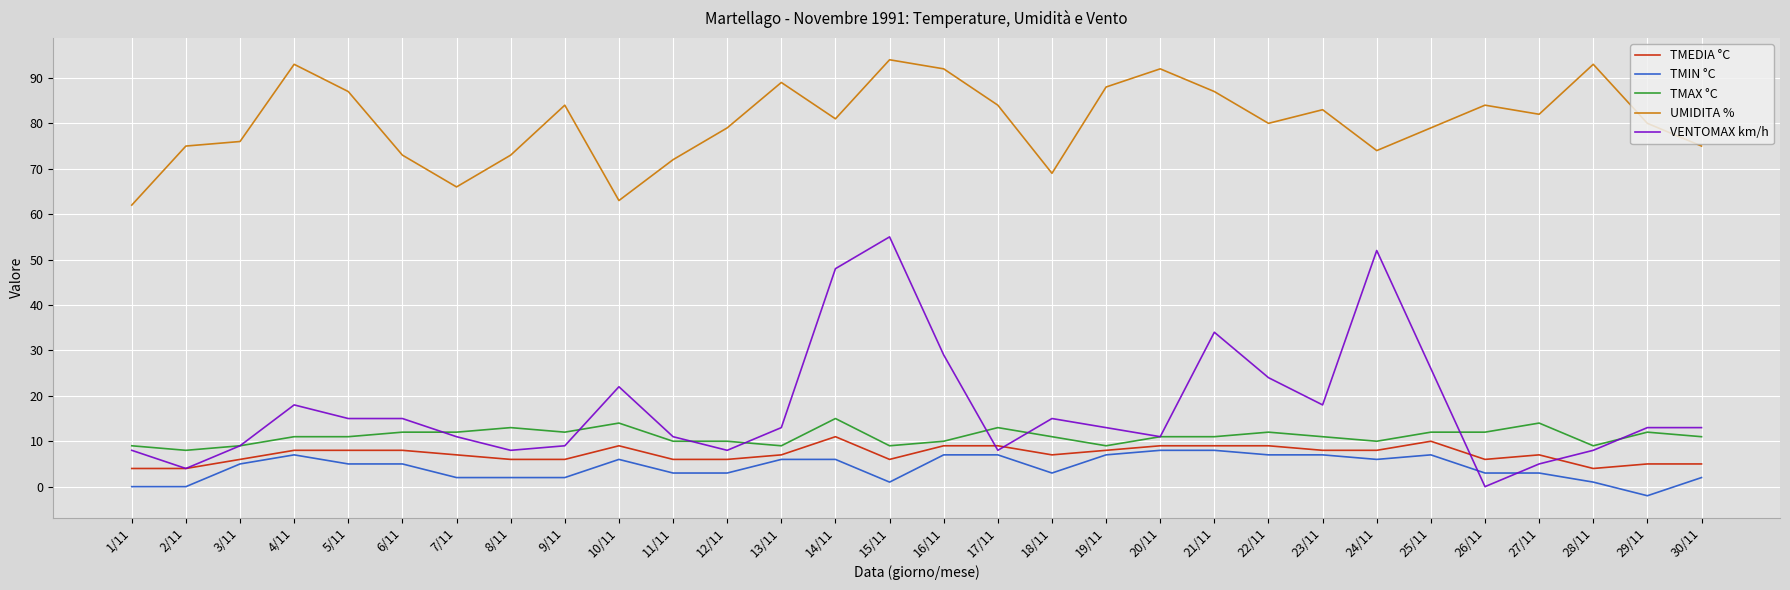

Reading left to right, extract all data points from this chart.

TMEDIA °C: 1/11=4	2/11=4	3/11=6	4/11=8	5/11=8	6/11=8	7/11=7	8/11=6	9/11=6	10/11=9	11/11=6	12/11=6	13/11=7	14/11=11	15/11=6	16/11=9	17/11=9	18/11=7	19/11=8	20/11=9	21/11=9	22/11=9	23/11=8	24/11=8	25/11=10	26/11=6	27/11=7	28/11=4	29/11=5	30/11=5
TMIN °C: 1/11=0	2/11=0	3/11=5	4/11=7	5/11=5	6/11=5	7/11=2	8/11=2	9/11=2	10/11=6	11/11=3	12/11=3	13/11=6	14/11=6	15/11=1	16/11=7	17/11=7	18/11=3	19/11=7	20/11=8	21/11=8	22/11=7	23/11=7	24/11=6	25/11=7	26/11=3	27/11=3	28/11=1	29/11=-2	30/11=2
TMAX °C: 1/11=9	2/11=8	3/11=9	4/11=11	5/11=11	6/11=12	7/11=12	8/11=13	9/11=12	10/11=14	11/11=10	12/11=10	13/11=9	14/11=15	15/11=9	16/11=10	17/11=13	18/11=11	19/11=9	20/11=11	21/11=11	22/11=12	23/11=11	24/11=10	25/11=12	26/11=12	27/11=14	28/11=9	29/11=12	30/11=11
UMIDITA %: 1/11=62	2/11=75	3/11=76	4/11=93	5/11=87	6/11=73	7/11=66	8/11=73	9/11=84	10/11=63	11/11=72	12/11=79	13/11=89	14/11=81	15/11=94	16/11=92	17/11=84	18/11=69	19/11=88	20/11=92	21/11=87	22/11=80	23/11=83	24/11=74	25/11=79	26/11=84	27/11=82	28/11=93	29/11=80	30/11=75
VENTOMAX km/h: 1/11=8	2/11=4	3/11=9	4/11=18	5/11=15	6/11=15	7/11=11	8/11=8	9/11=9	10/11=22	11/11=11	12/11=8	13/11=13	14/11=48	15/11=55	16/11=29	17/11=8	18/11=15	19/11=13	20/11=11	21/11=34	22/11=24	23/11=18	24/11=52	25/11=26	26/11=0	27/11=5	28/11=8	29/11=13	30/11=13